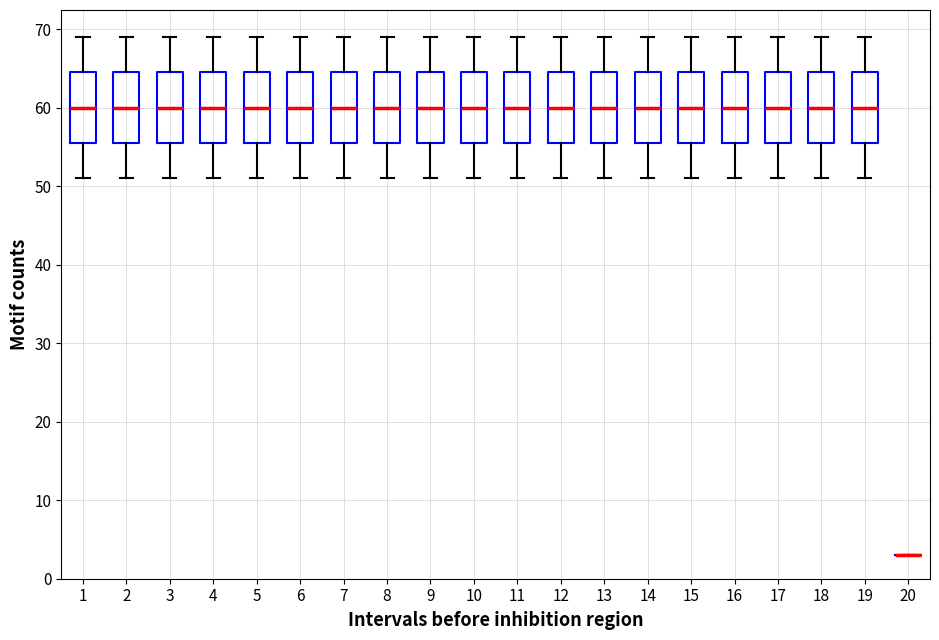

Reading left to right, transcribe this box plot: for each box, give where its median line is, the range the box spans, and where its two whiskers end, as read against the y-axis. The values are not printed on the chart, so give them approximately, as read against the axis.

1: median 60, box 56 to 65, whiskers 51 to 69
2: median 60, box 56 to 65, whiskers 51 to 69
3: median 60, box 56 to 65, whiskers 51 to 69
4: median 60, box 56 to 65, whiskers 51 to 69
5: median 60, box 56 to 65, whiskers 51 to 69
6: median 60, box 56 to 65, whiskers 51 to 69
7: median 60, box 56 to 65, whiskers 51 to 69
8: median 60, box 56 to 65, whiskers 51 to 69
9: median 60, box 56 to 65, whiskers 51 to 69
10: median 60, box 56 to 65, whiskers 51 to 69
11: median 60, box 56 to 65, whiskers 51 to 69
12: median 60, box 56 to 65, whiskers 51 to 69
13: median 60, box 56 to 65, whiskers 51 to 69
14: median 60, box 56 to 65, whiskers 51 to 69
15: median 60, box 56 to 65, whiskers 51 to 69
16: median 60, box 56 to 65, whiskers 51 to 69
17: median 60, box 56 to 65, whiskers 51 to 69
18: median 60, box 56 to 65, whiskers 51 to 69
19: median 60, box 56 to 65, whiskers 51 to 69
20: box collapsed to a line at 3, whiskers 3 to 3